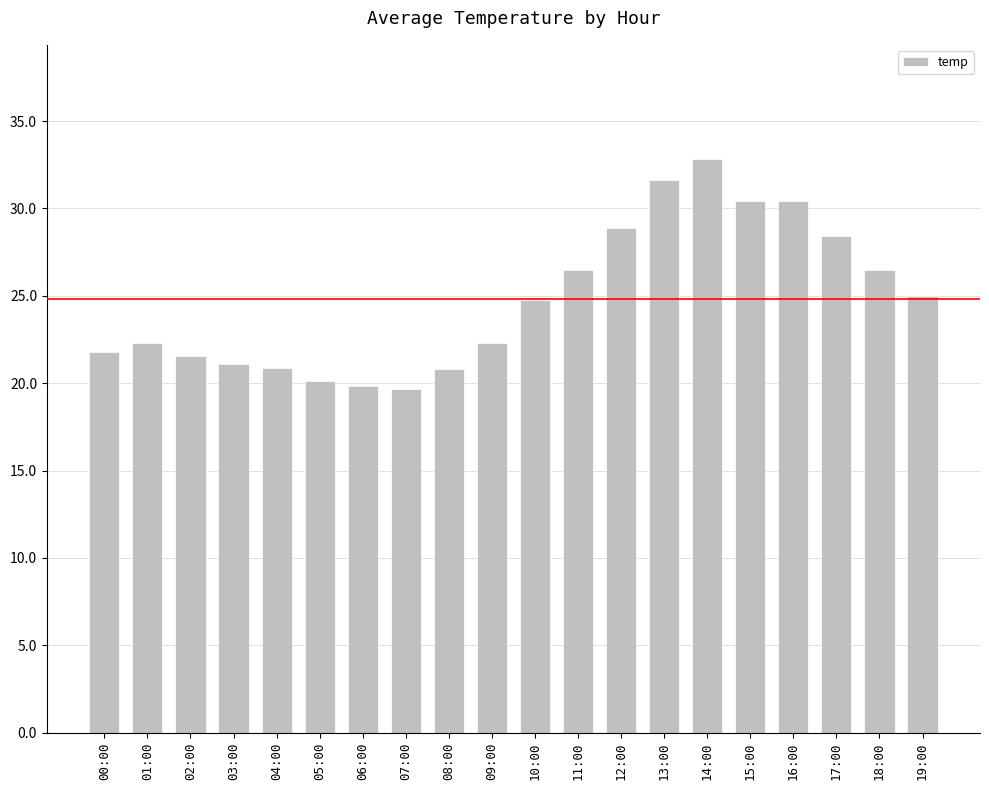

Which has a higher value, 08:00 or 12:00?

12:00